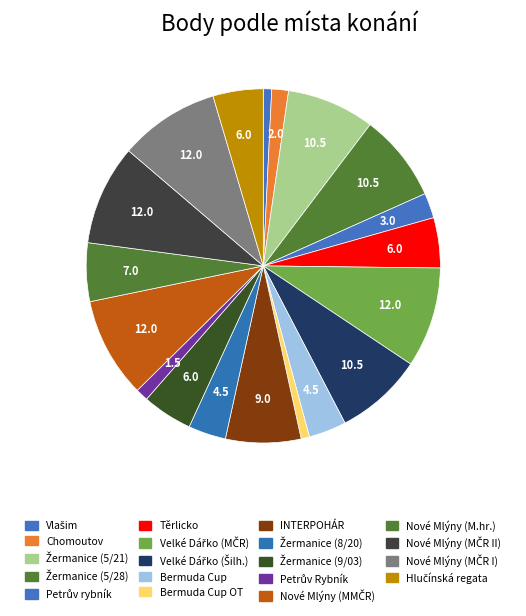

Count the number of slices in the pie.

19